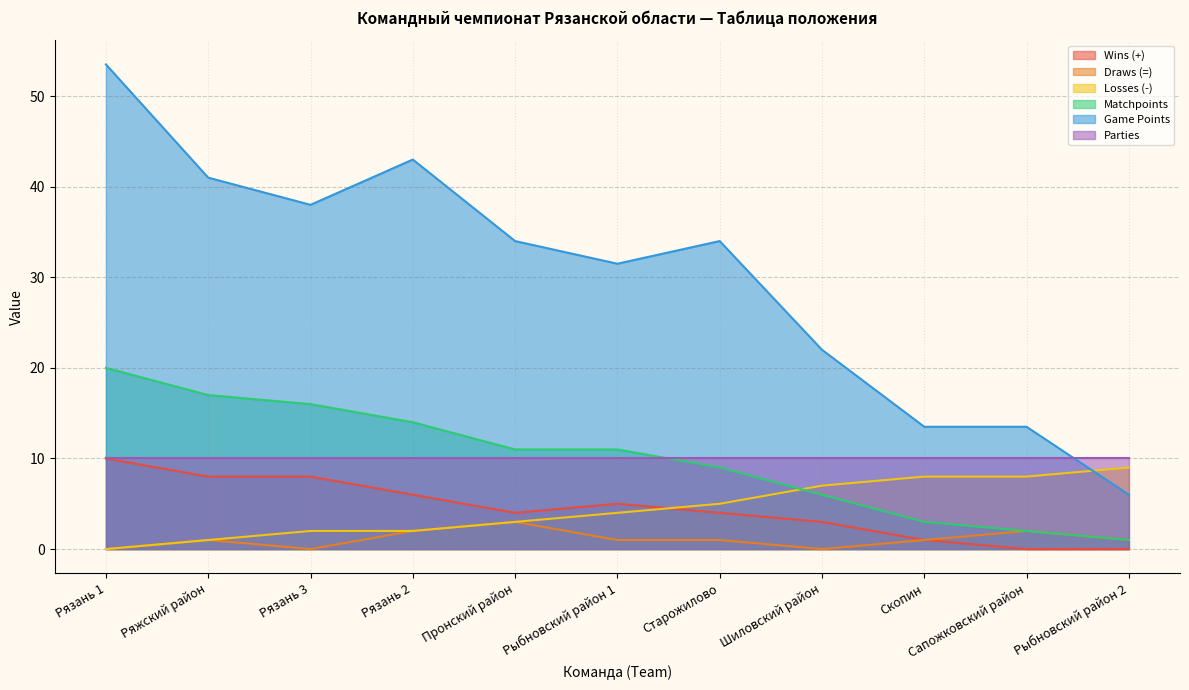

What position from the left is Рязань 2?

4